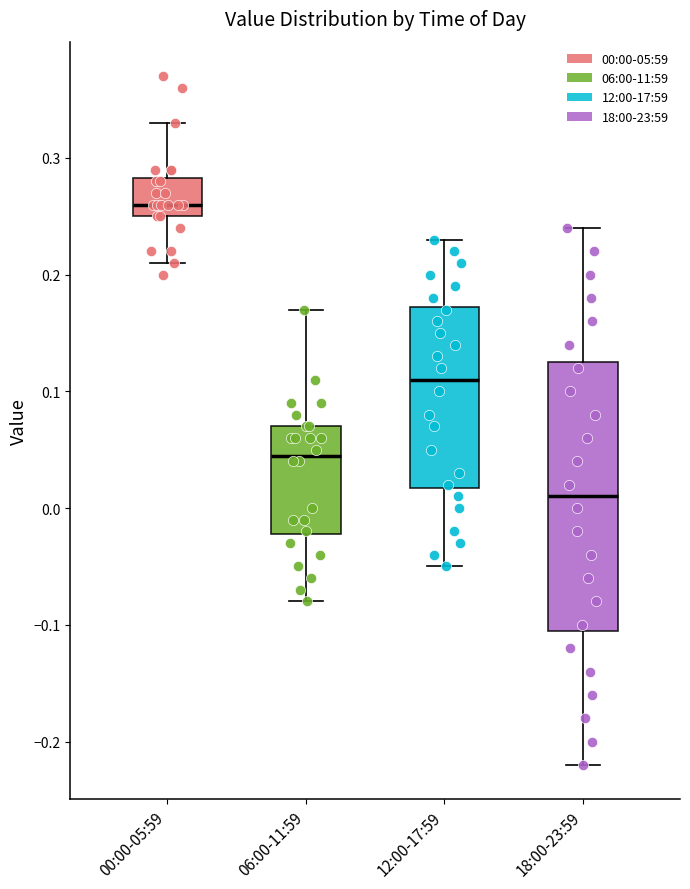

Reading left to right, read every box against the y-axis: the position of its median line, the range the box covers, and the ends of its whiskers. The values are not printed on the chart, so give them approximately, as read against the axis.

00:00-05:59: median 0.26, box 0.25 to 0.28, whiskers 0.21 to 0.33
06:00-11:59: median 0.05, box -0.02 to 0.07, whiskers -0.08 to 0.17
12:00-17:59: median 0.11, box 0.02 to 0.17, whiskers -0.05 to 0.23
18:00-23:59: median 0.01, box -0.10 to 0.13, whiskers -0.22 to 0.24